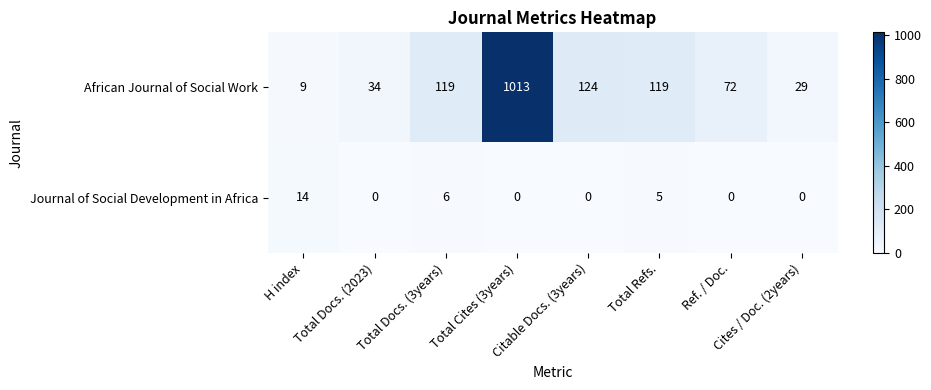

What is the spread (max minus min) of values at H index?

5